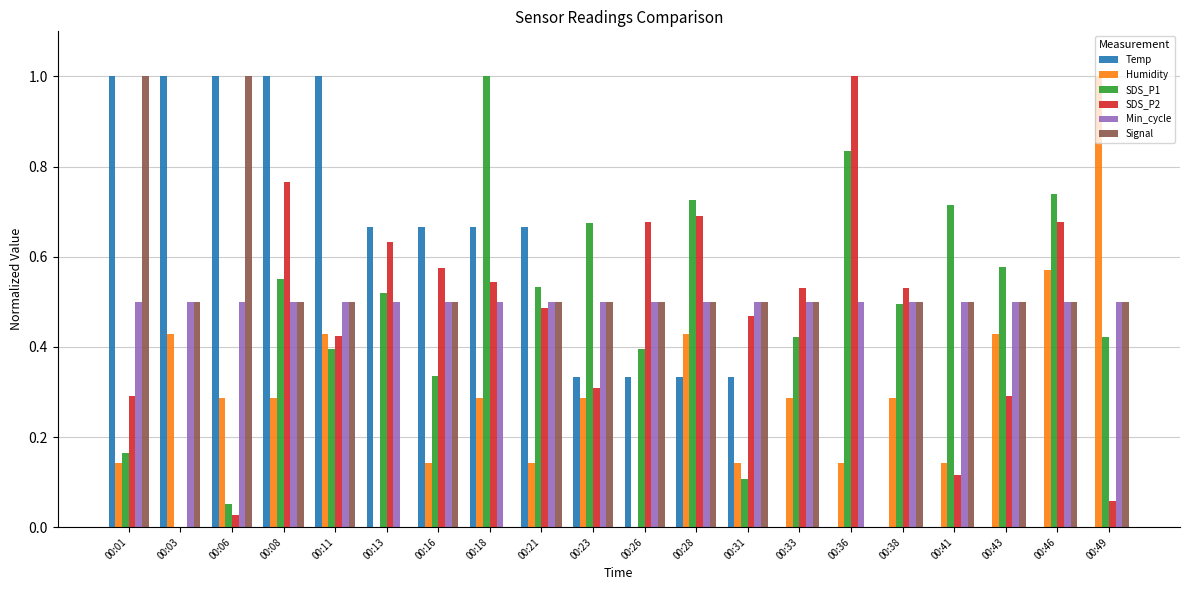

What is the sum of all SDS_P1 values?

9.7